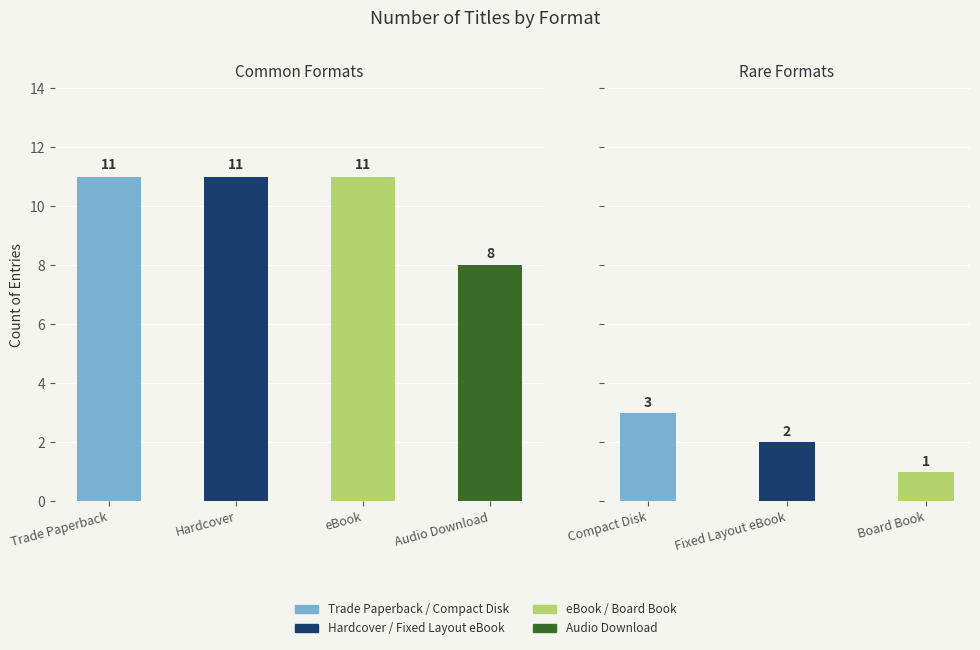

What is the label of the 5th bar from the left?

Compact Disk